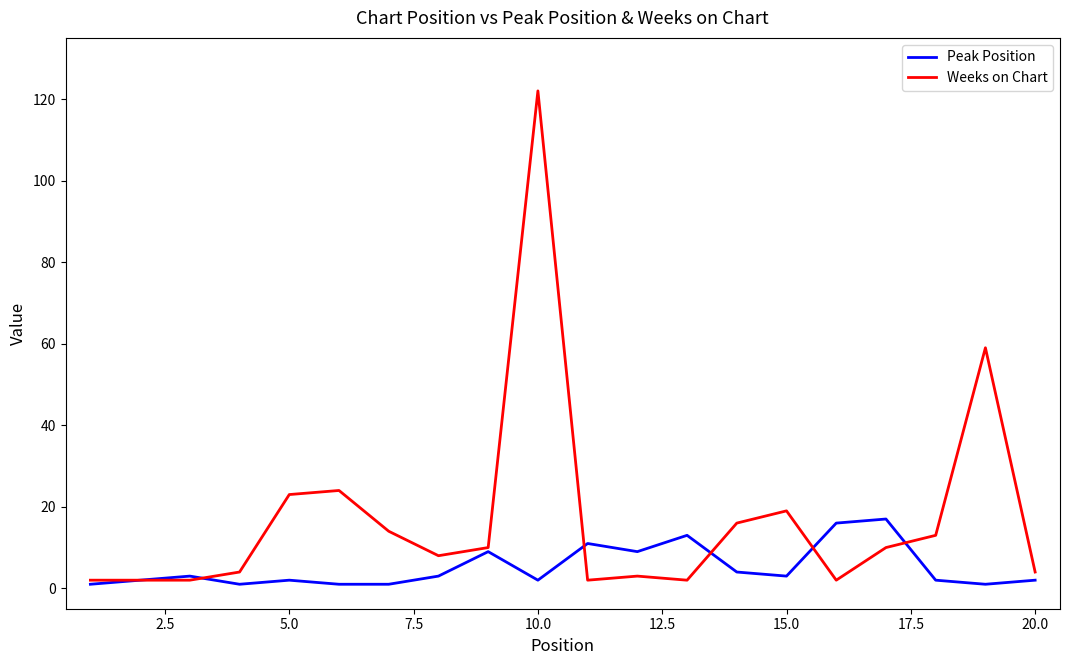

Which series has the widest spread of values?

Weeks on Chart